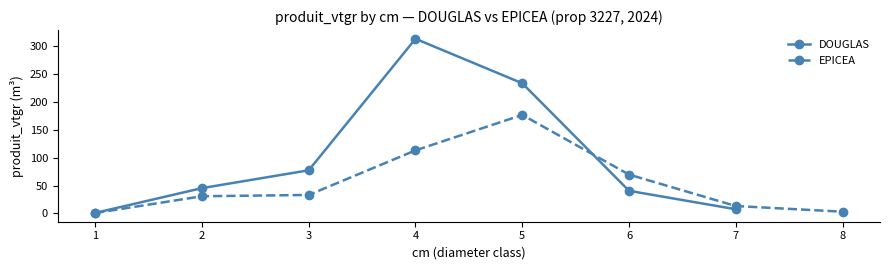

Where is the first local maximum for DOUGLAS?

4